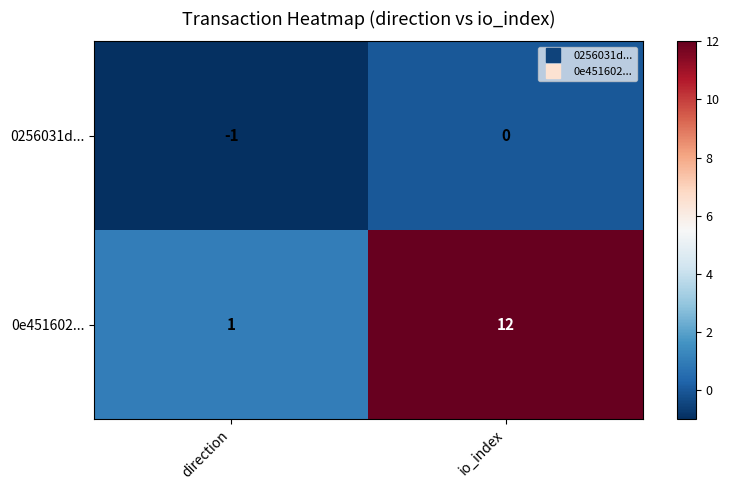

At direction, list the series in order from largest to smallest.

0e451602..., 0256031d...